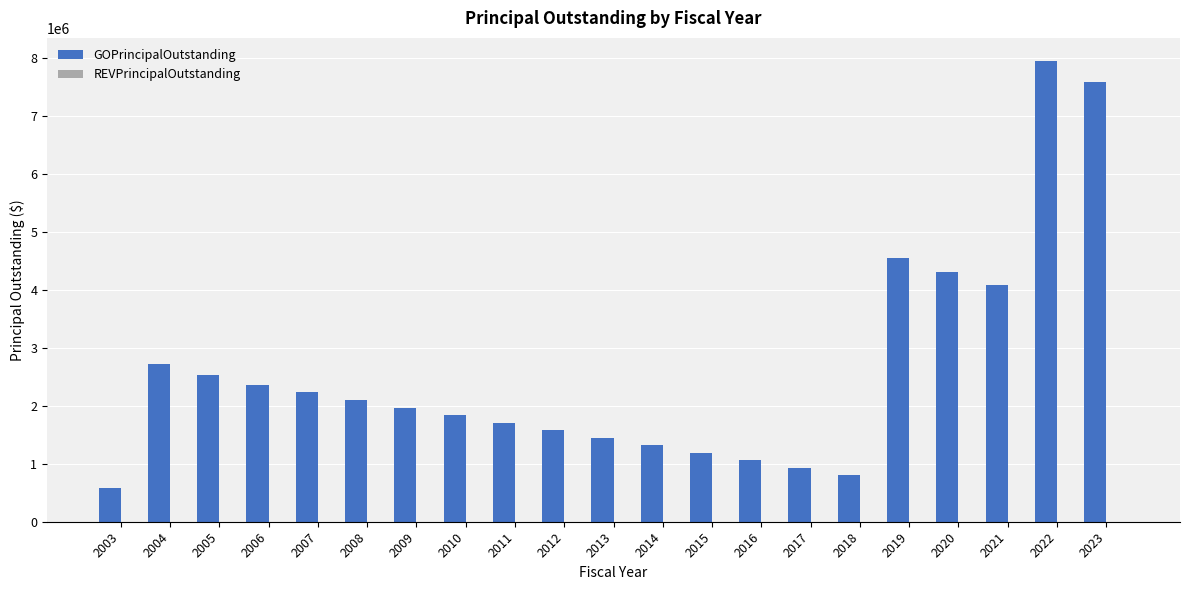

The value at 2004 is 2720000. True or false?

True